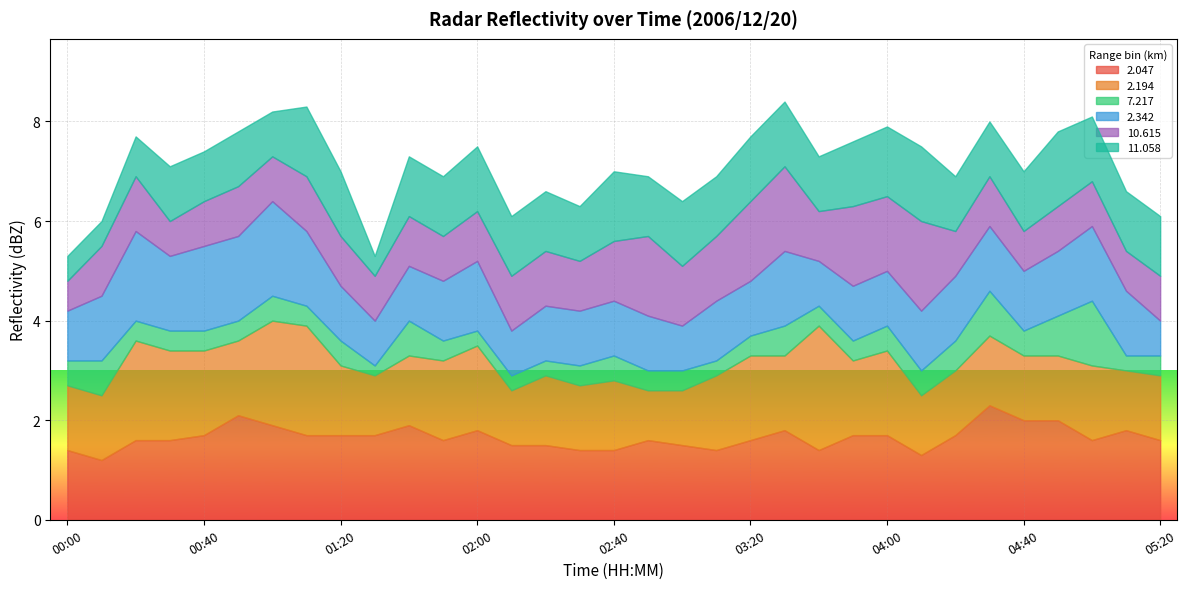

How many lines are shown in the chart?

6